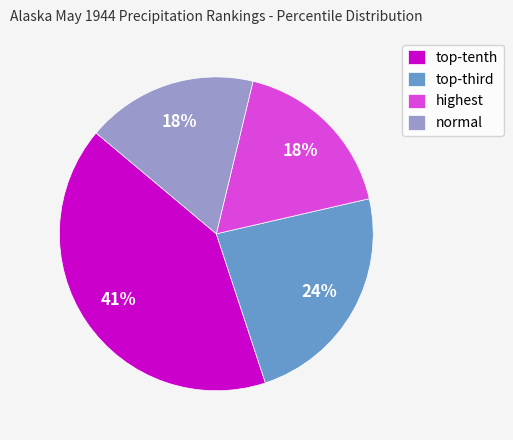

Is there a majority slice in this chart?

No